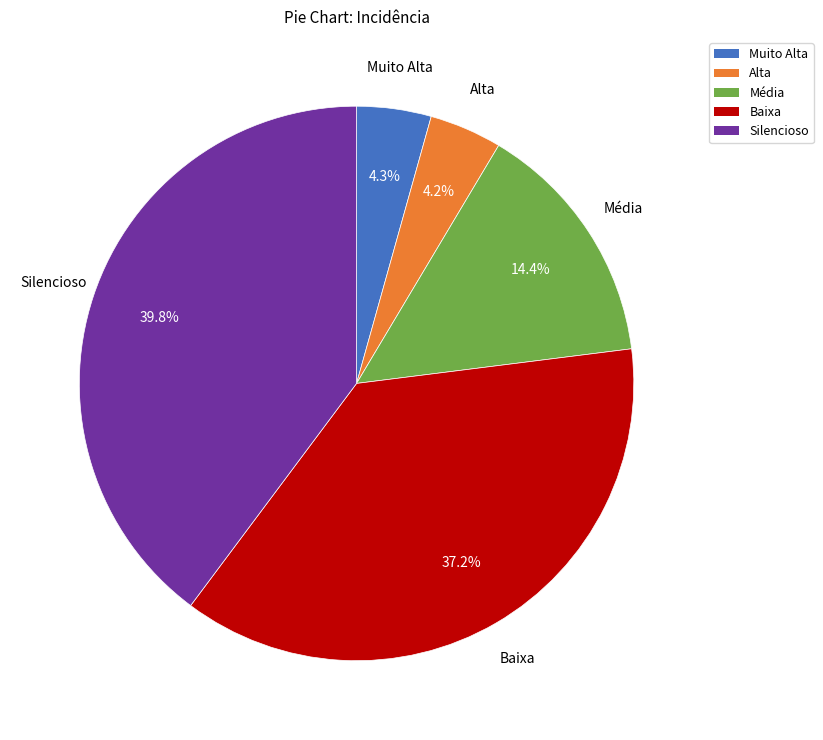

Combined, do Alta and Muito Alta account for over 50%?

No